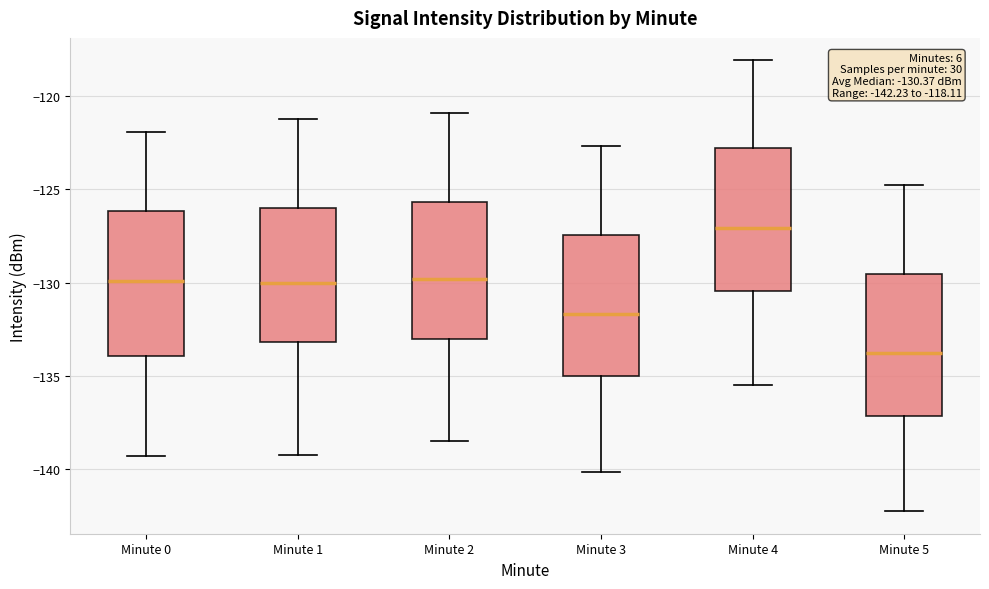

Which box's median line is the highest?

Minute 4